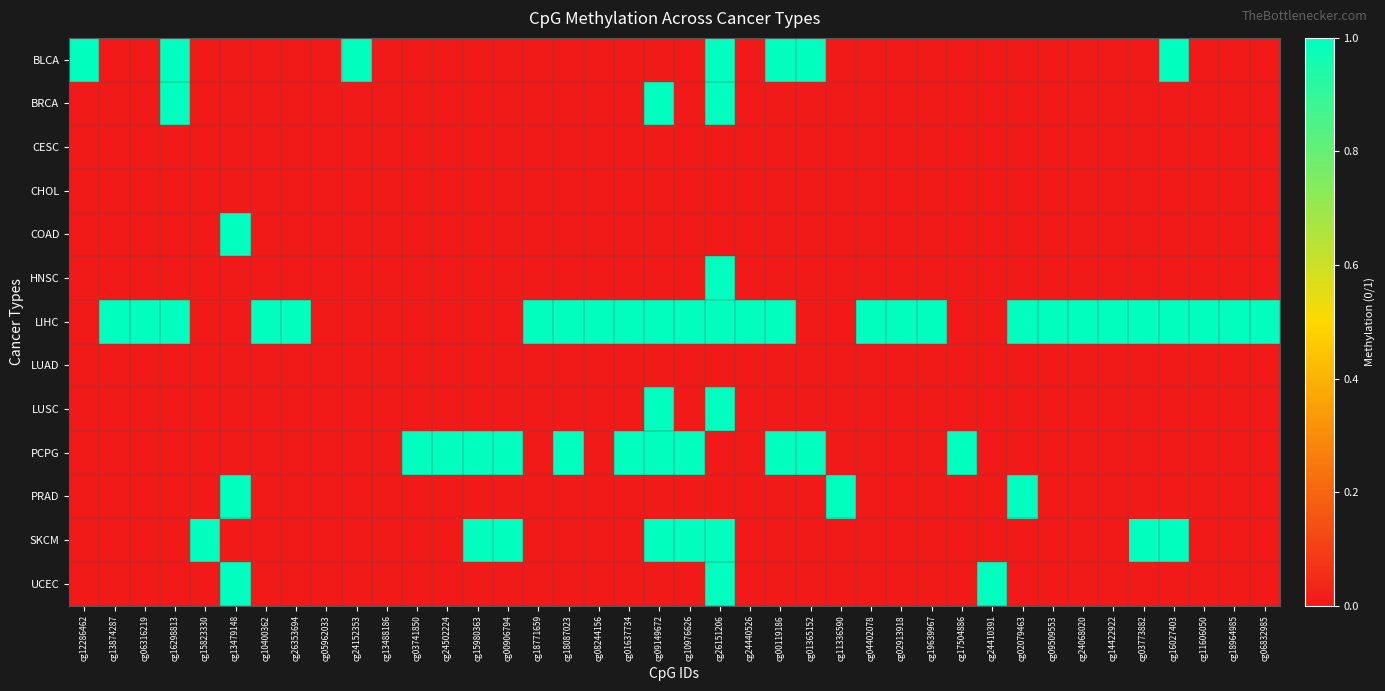

What is the spread (max minus min) of values at cg10976626?

1